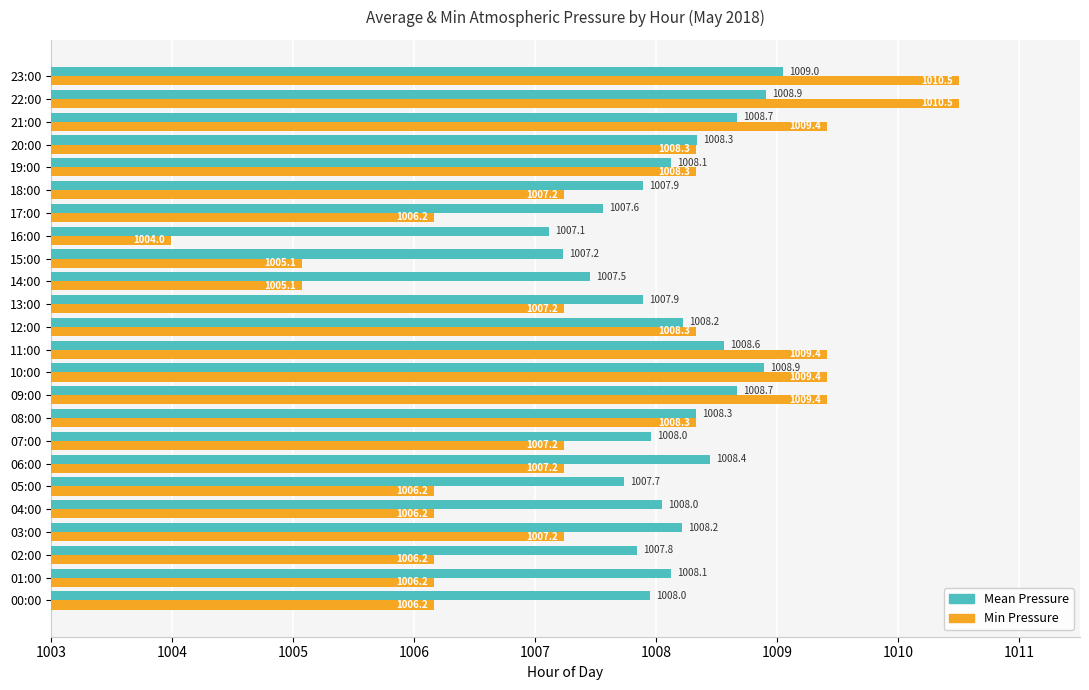

The value of Min Pressure at 10:00 is 1479.7. True or false?

False